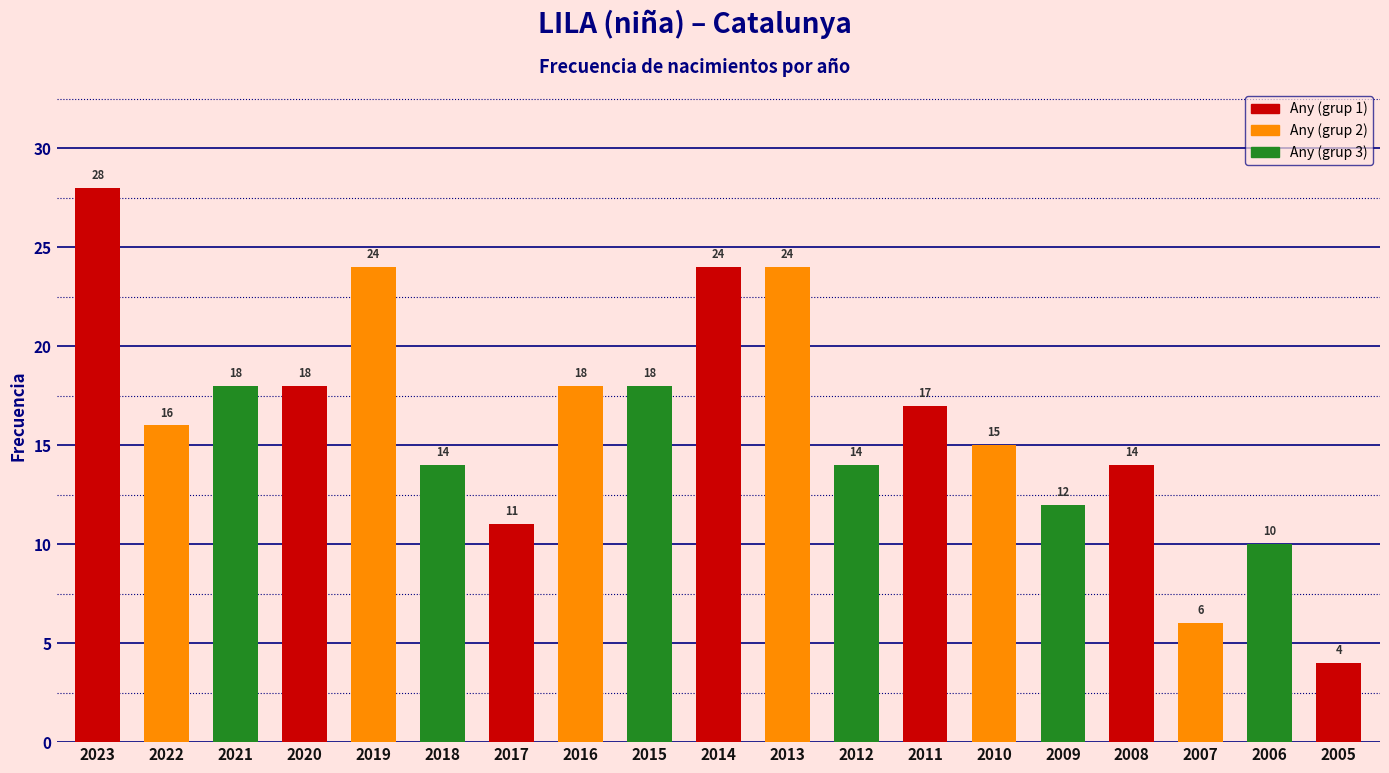

What is the average value?

16